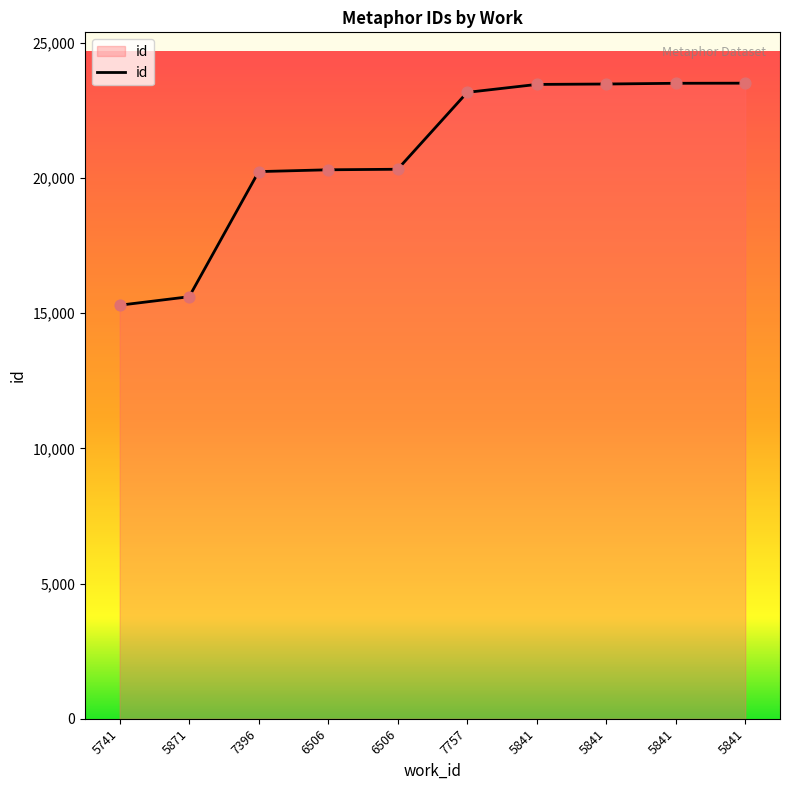

What is the change in value from 5871 to 5841?

+7868